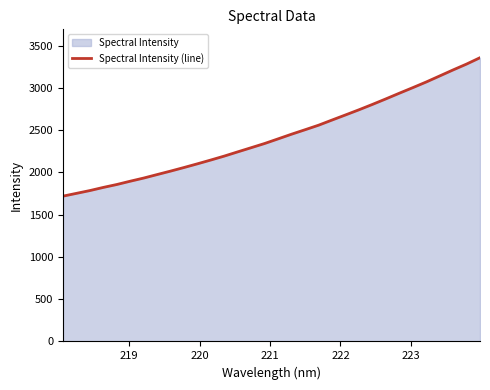

What is the greatest value displayed?

3358.5